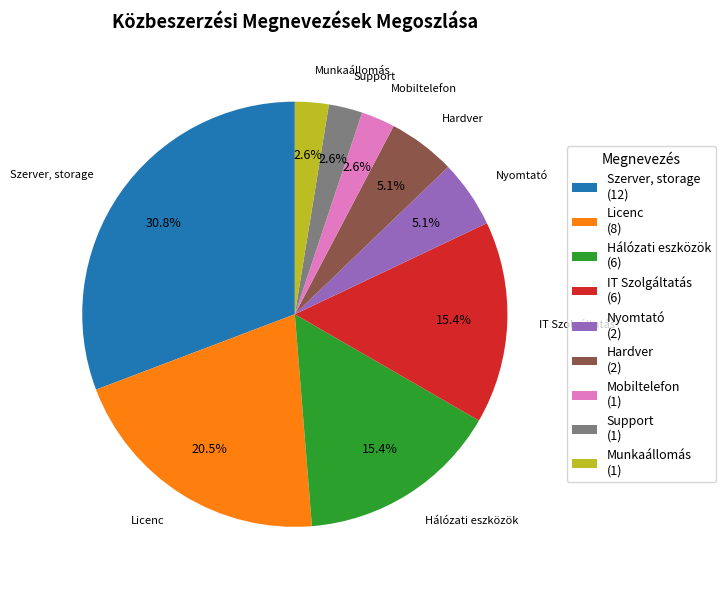

Count the number of slices in the pie.

9